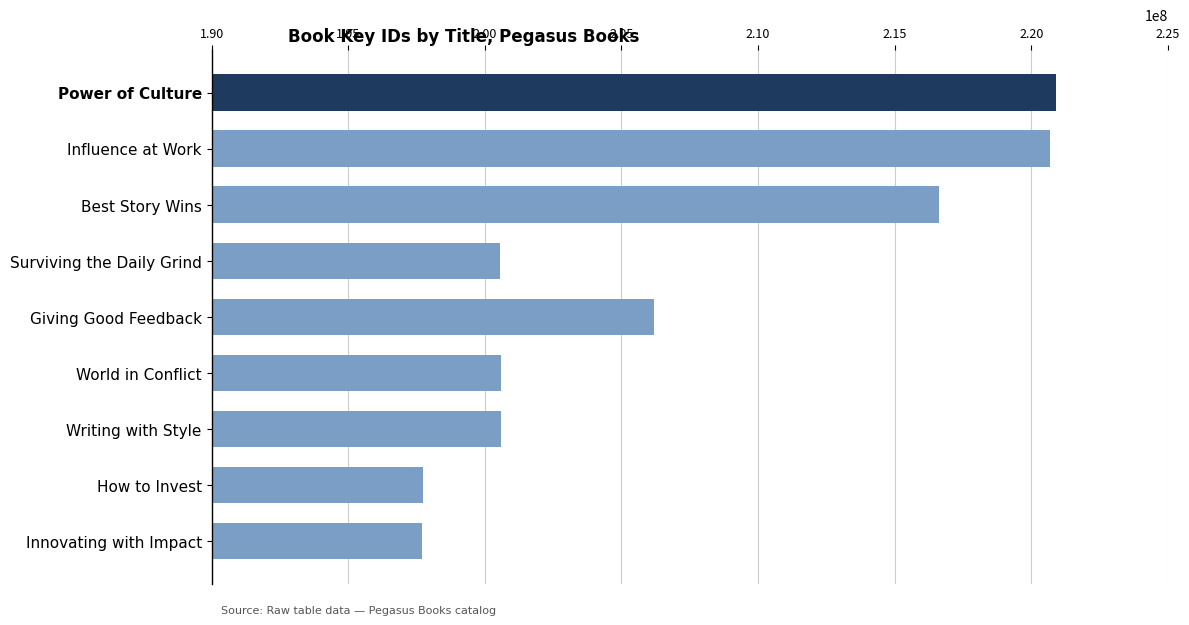

What is the approximate value at Surviving the Daily Grind?

200557755